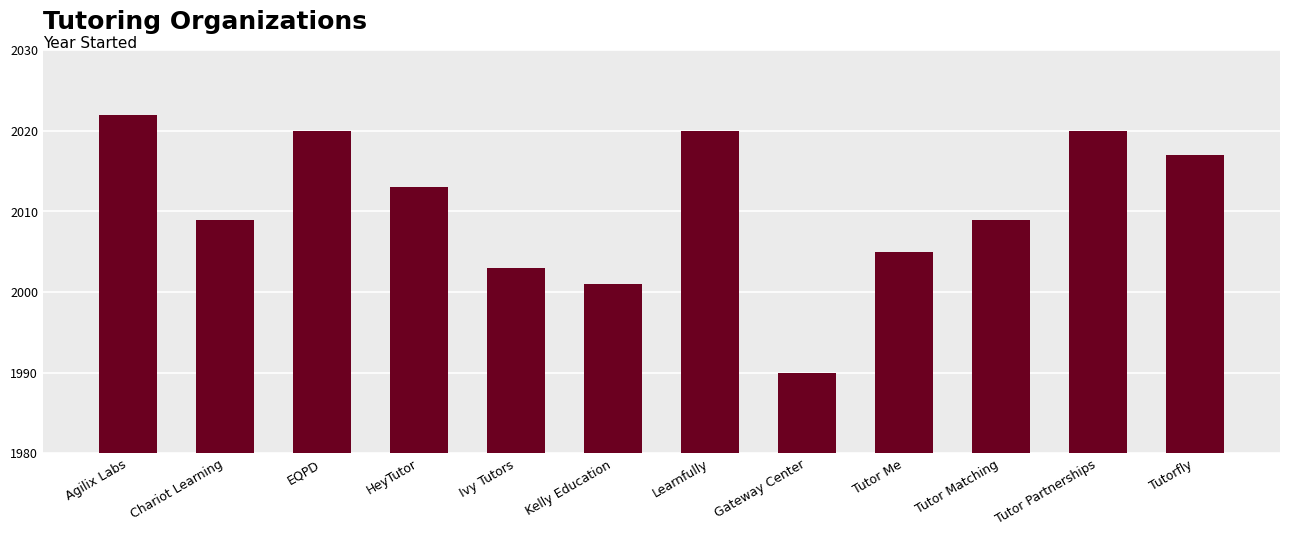

What is the sum of all values?

24129